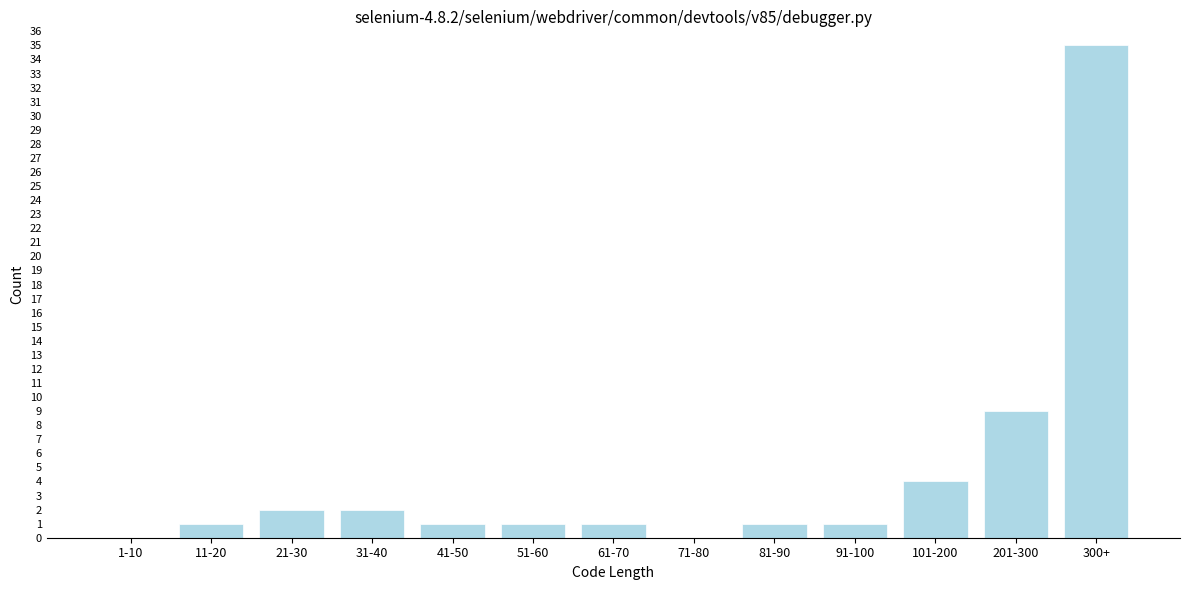

Reading left to right, what are all the values shown in this chart?

1-10=0	11-20=1	21-30=2	31-40=2	41-50=1	51-60=1	61-70=1	71-80=0	81-90=1	91-100=1	101-200=4	201-300=9	300+=35